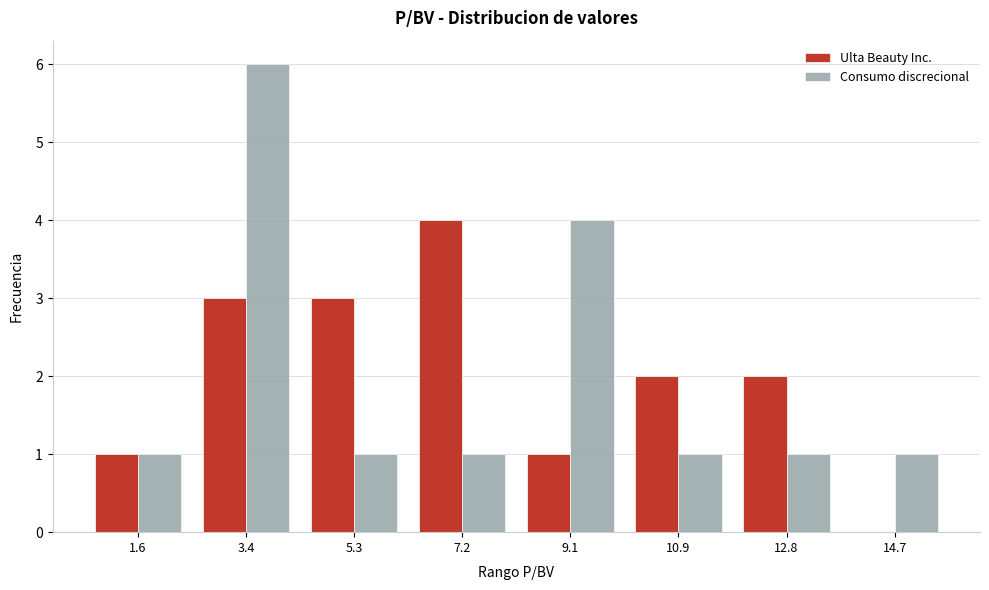

Reading left to right, list all the values displayed in this chart.

Ulta Beauty Inc.: 1.6=1	3.4=3	5.3=3	7.2=4	9.1=1	10.9=2	12.8=2	14.7=0
Consumo discrecional: 1.6=1	3.4=6	5.3=1	7.2=1	9.1=4	10.9=1	12.8=1	14.7=1